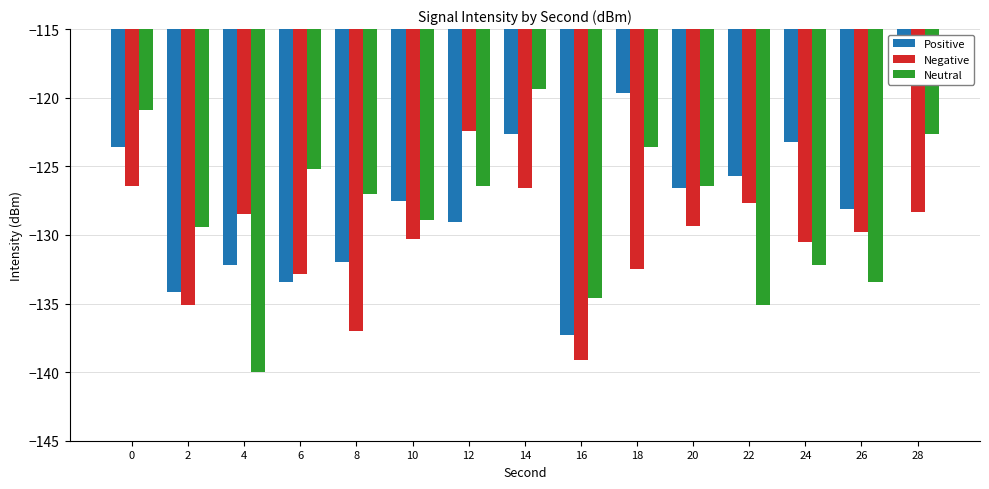

Rank the series by their average value, from highest to lowest.

Positive, Neutral, Negative